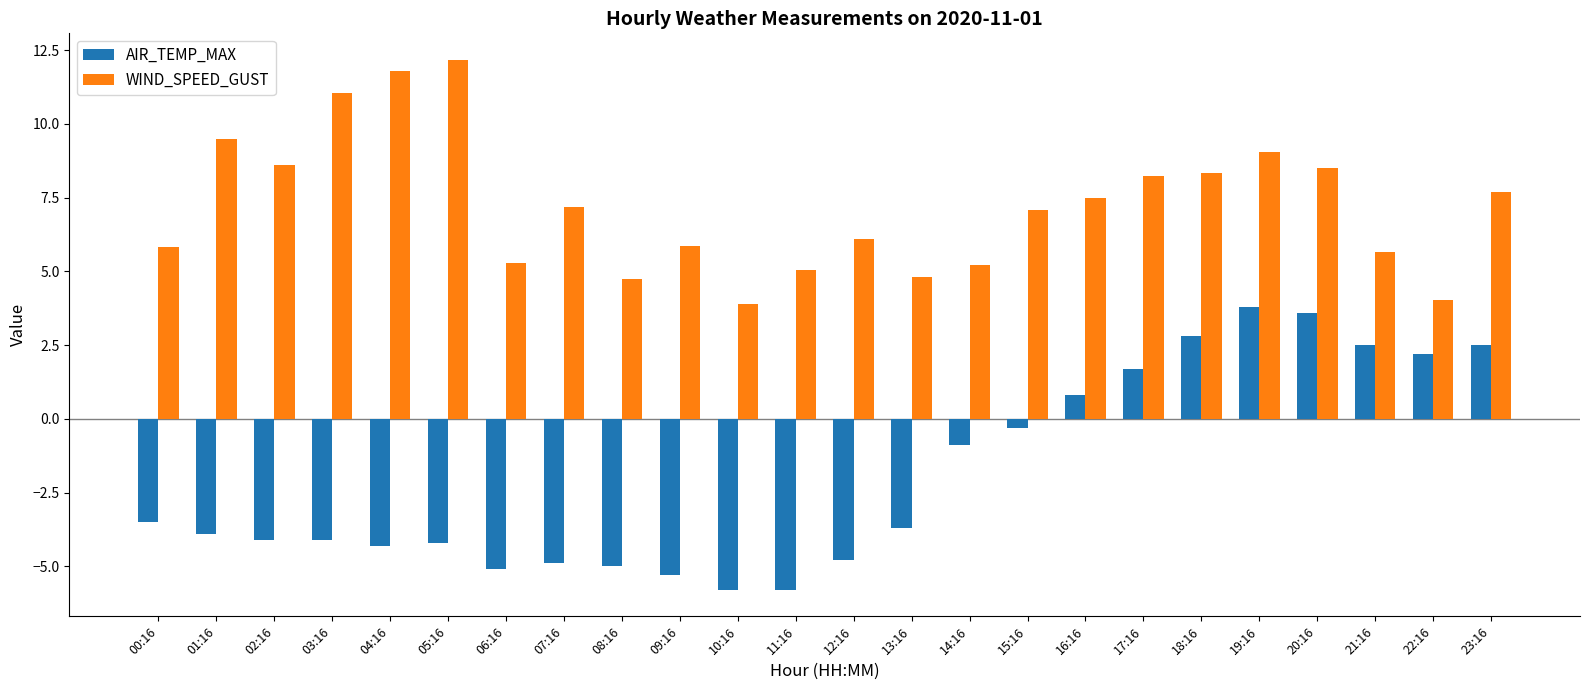

Read the AIR_TEMP_MAX value at 17:16.

1.7